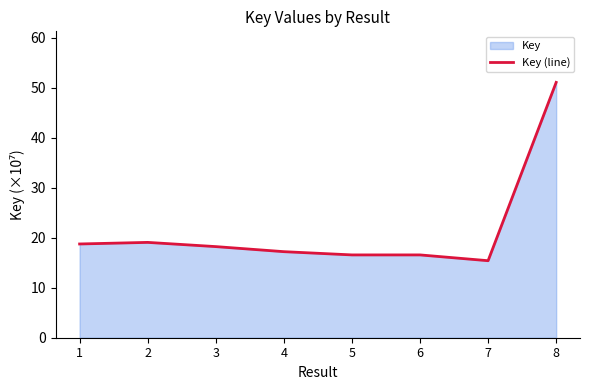

At which category does the data reach its first local peak?

2